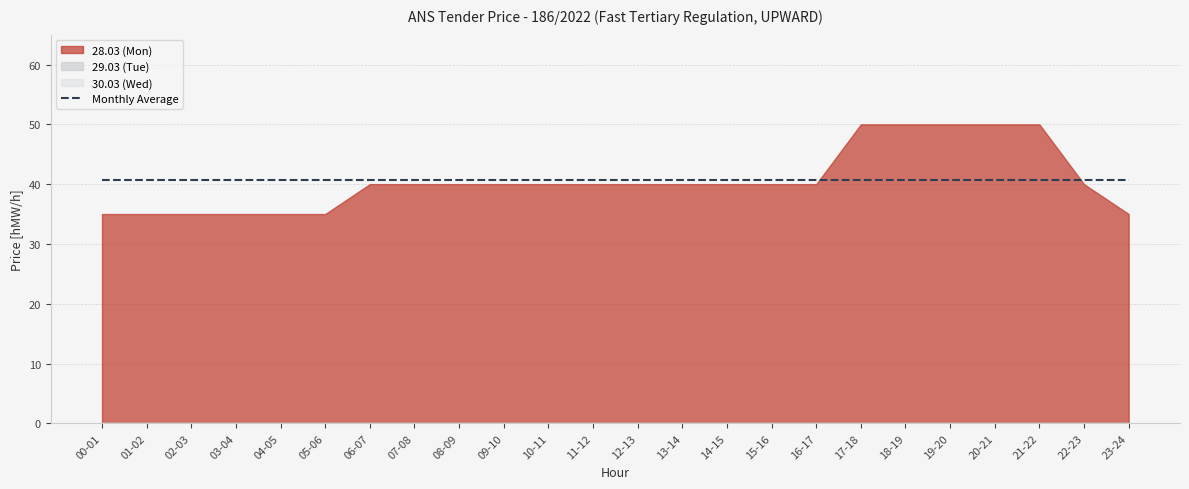

Rank the series at 19-20 from lowest to highest value.

29.03 (Tue), 30.03 (Wed), Monthly Average, 28.03 (Mon)